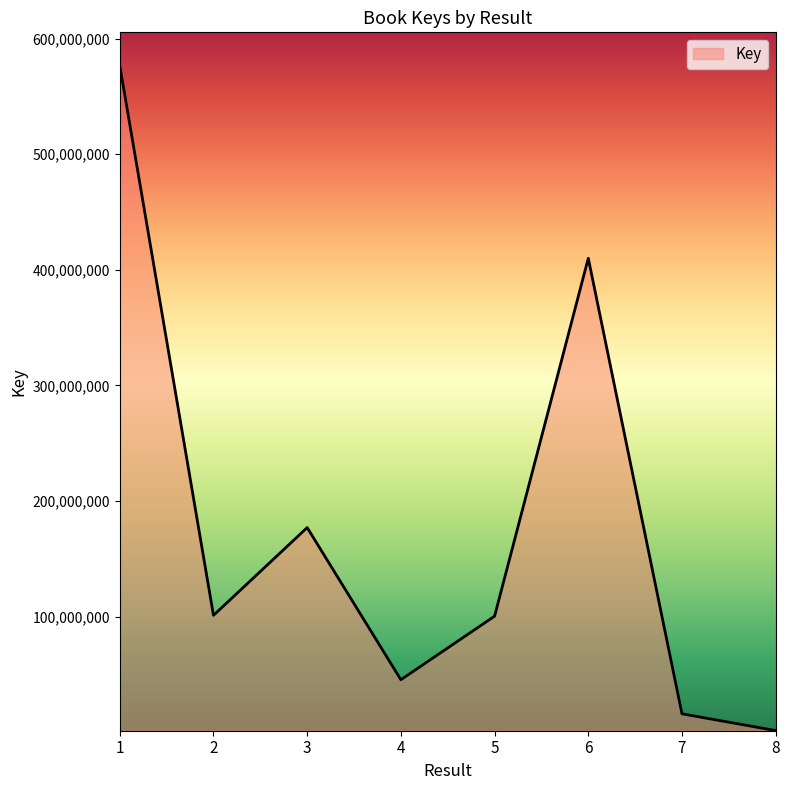

At which label is the value closest to 289061307?

3